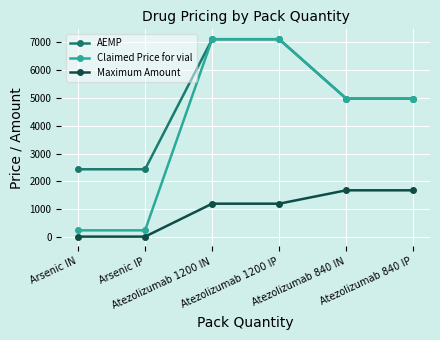

What is the lowest value of the AEMP series?

2435.0